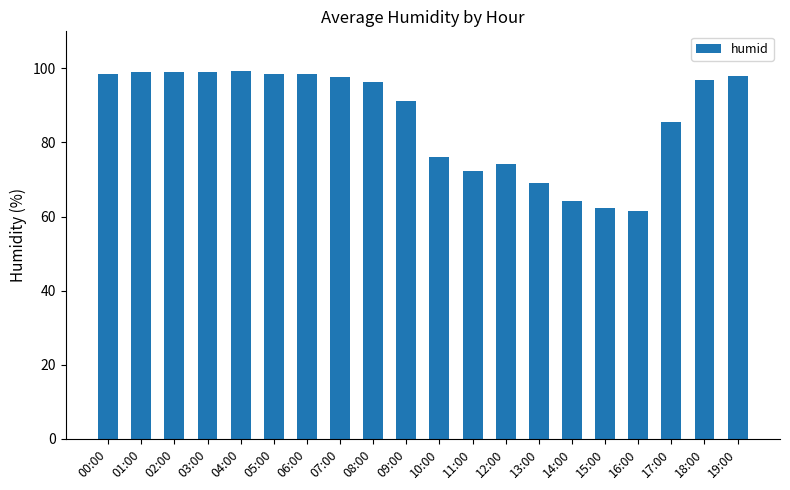

At which label is the value closest to 80?

10:00